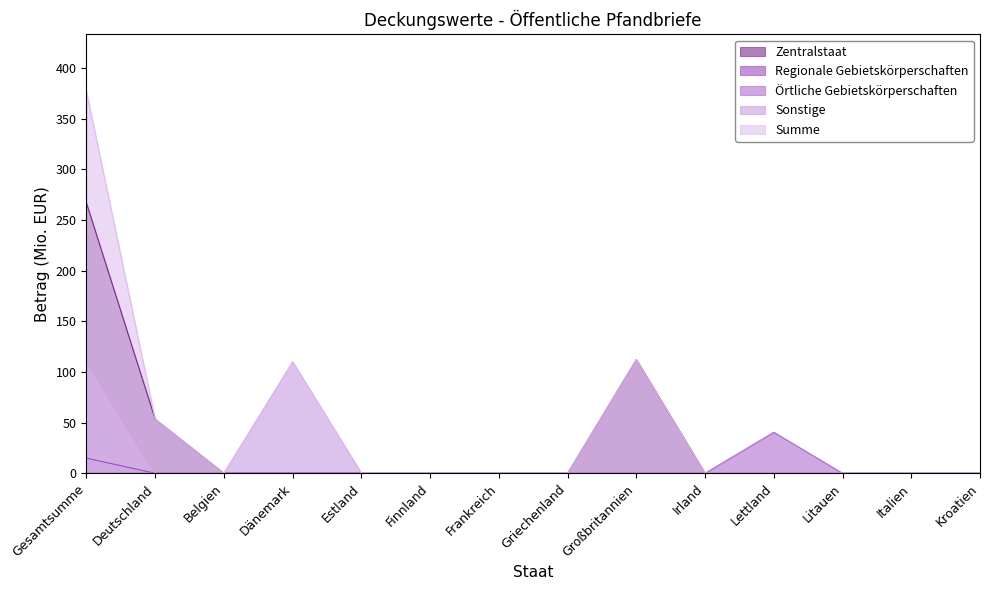

How many lines are shown in the chart?

5